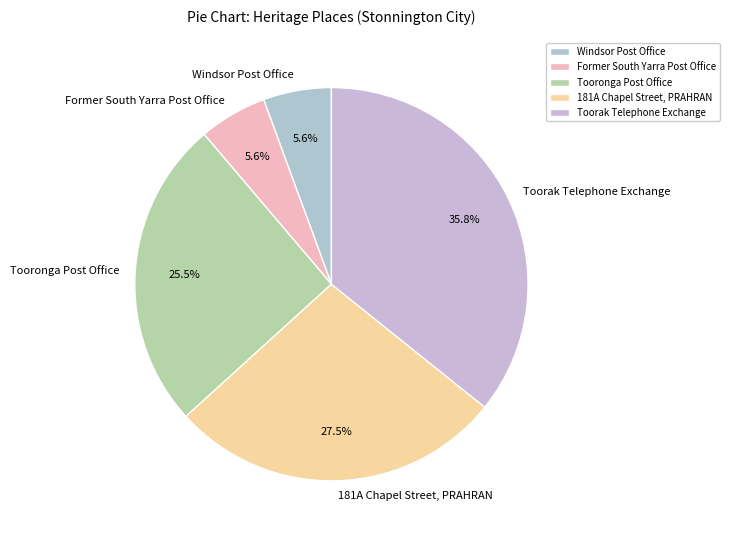

To the nearest percent, what percentage of the pie is Toorak Telephone Exchange?

36%